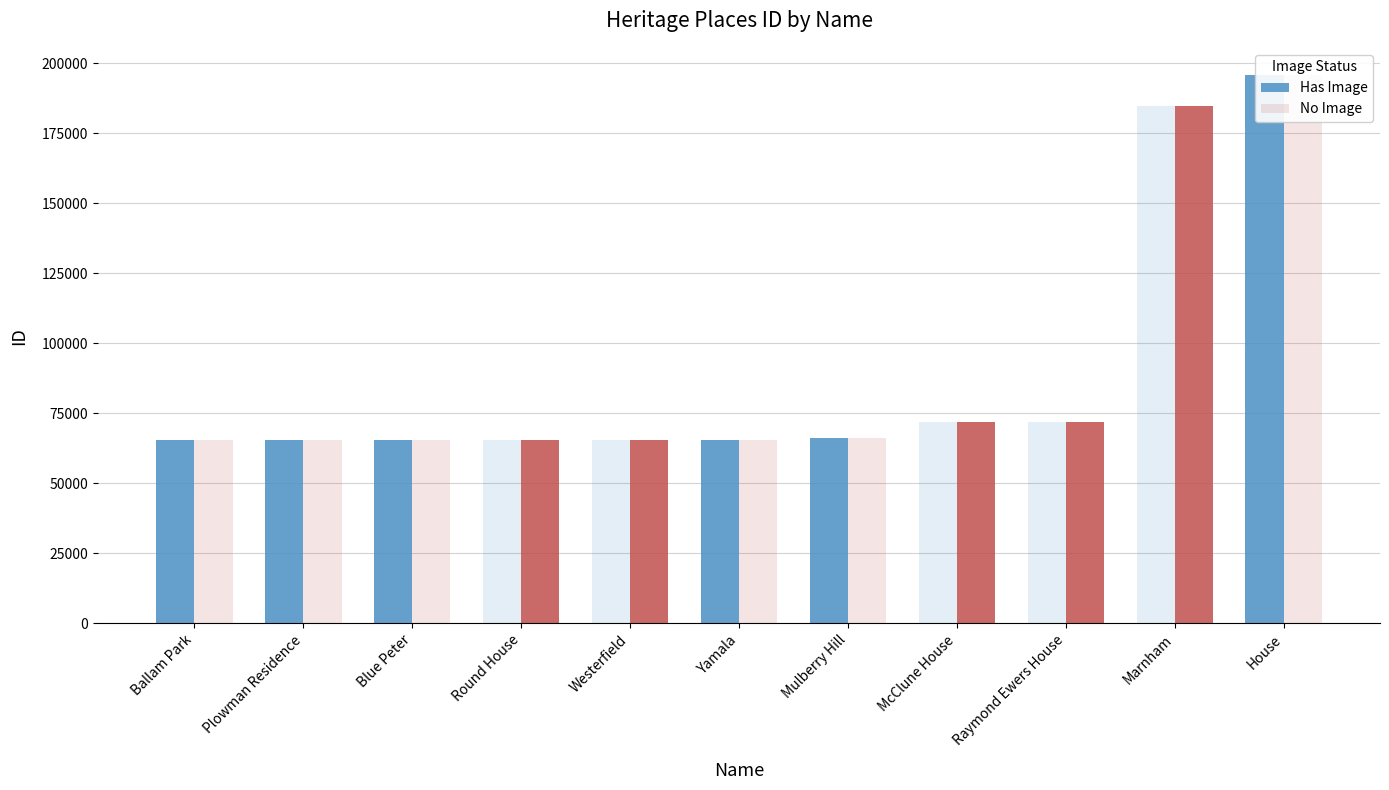

Which has a higher value, Blue Peter or Mulberry Hill?

Mulberry Hill